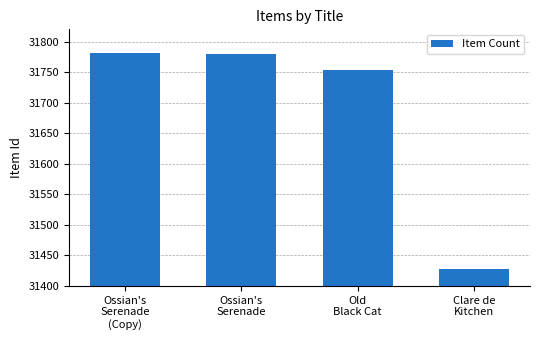

What is the label of the 1st bar from the left?

Ossian's
Serenade
(Copy)